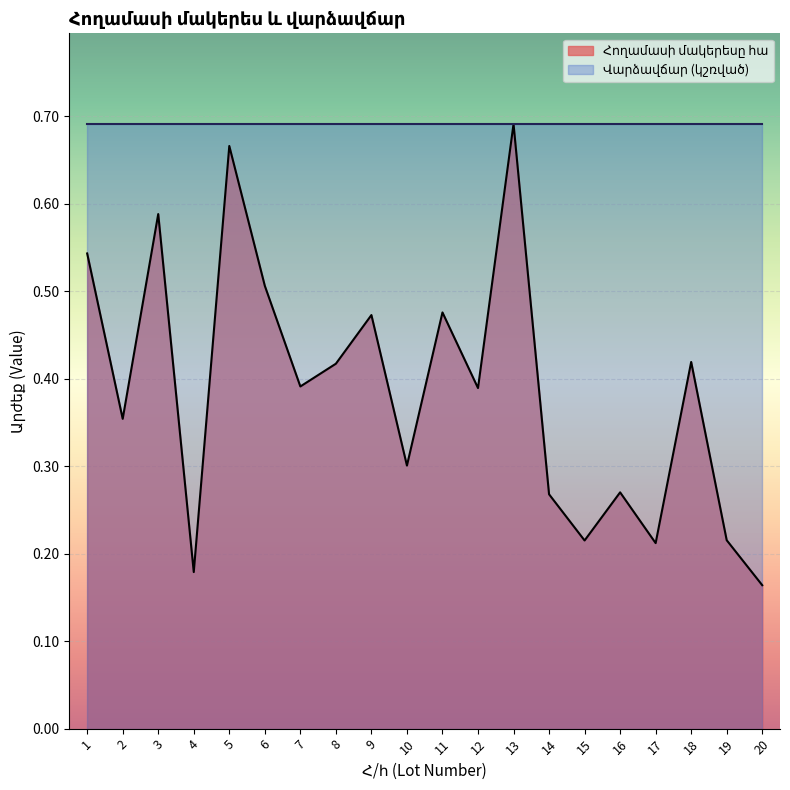

What is the value of the 13th point from the left?

0.7